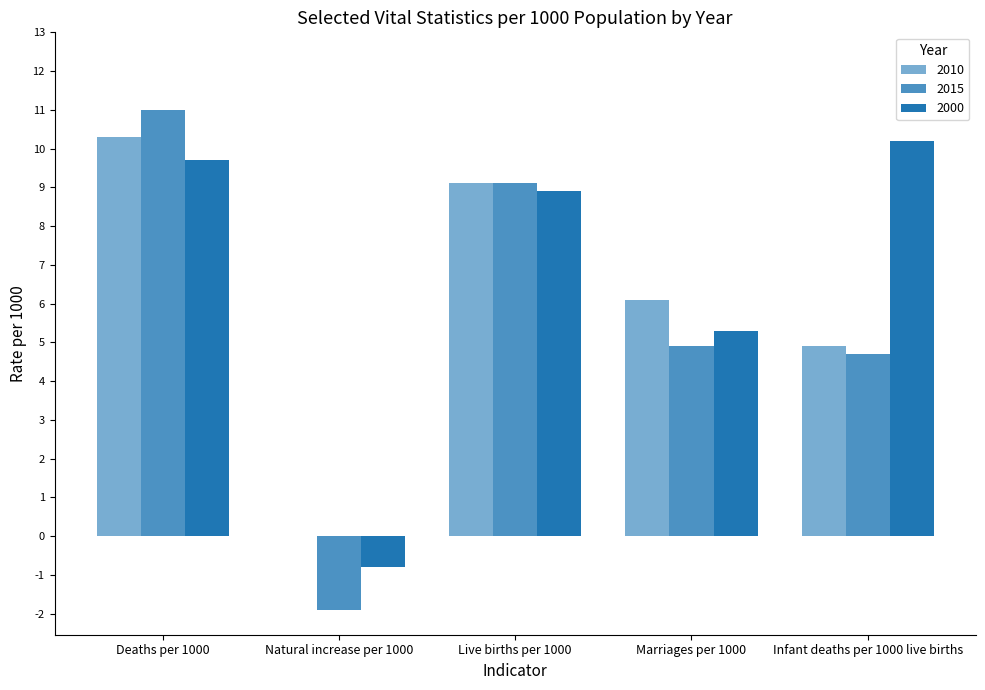

At which label does 2015 first exceed 4?

Deaths per 1000